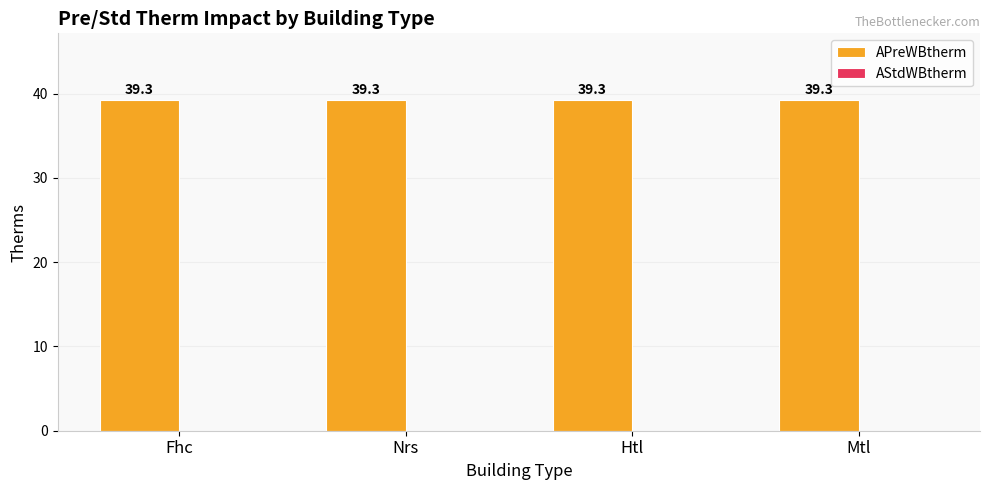

Count the number of categories in the chart.

4